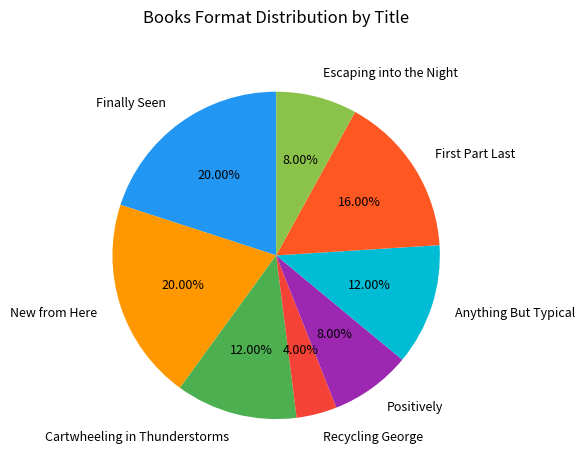

Which slice is the smallest?

Recycling George